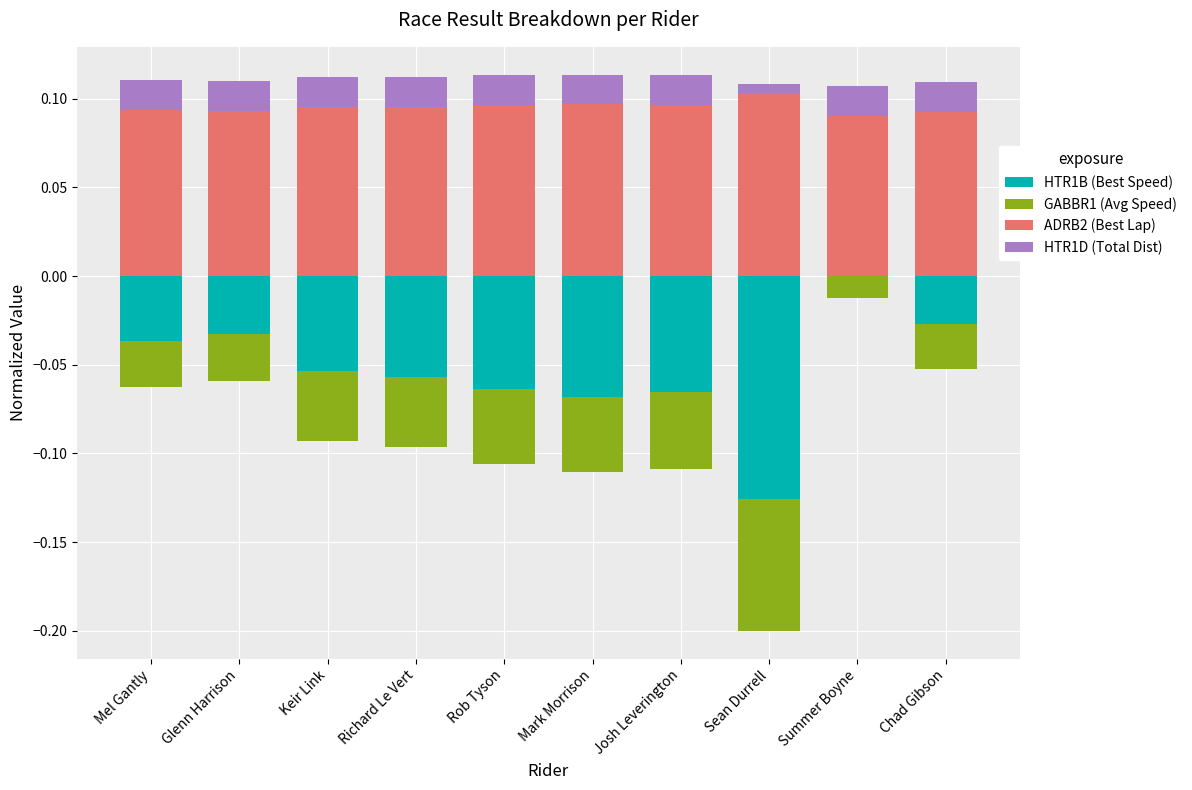

At which category is the sum across all series the highest?

Summer Boyne